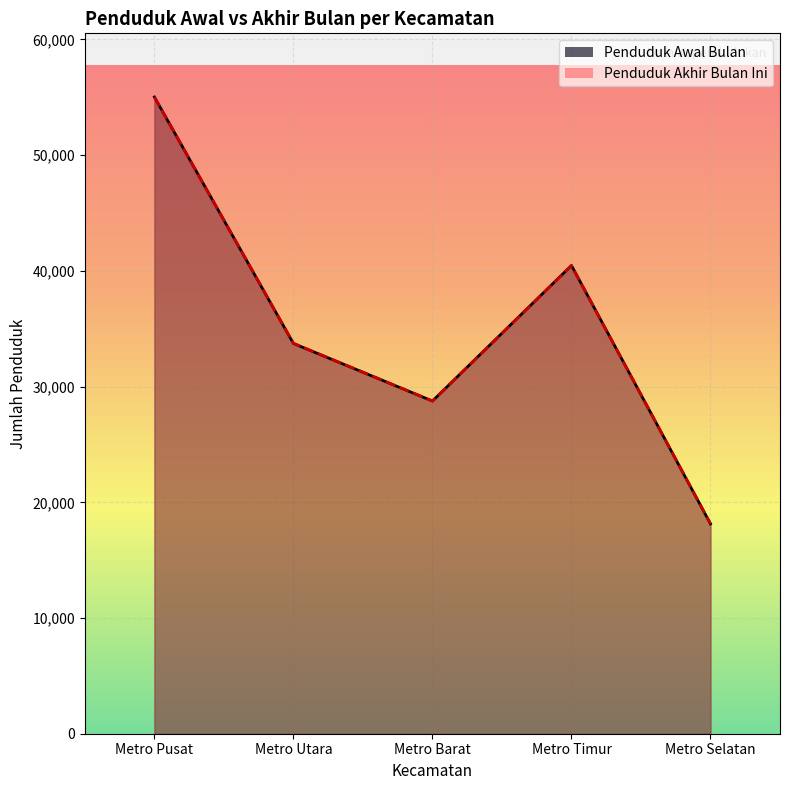

Which series has the largest total across all categories?

Penduduk Awal Bulan